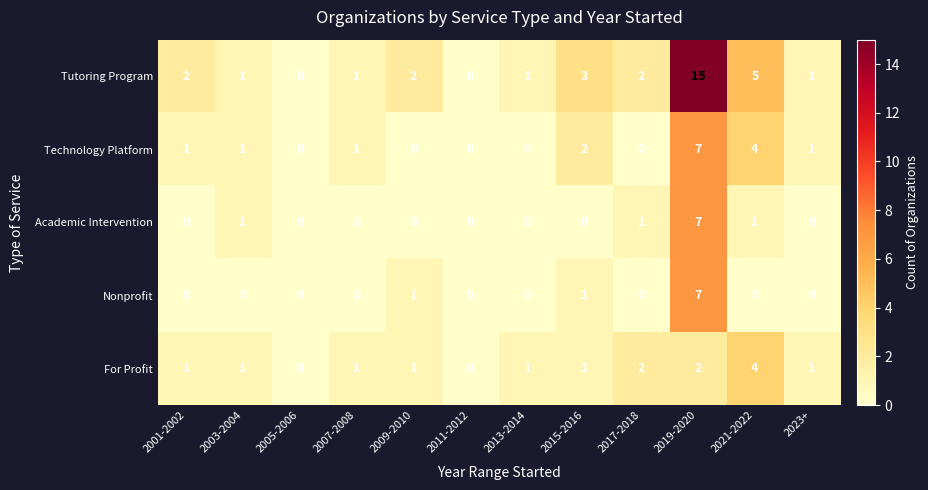

The value of Academic Intervention at 2011-2012 is 4. True or false?

False